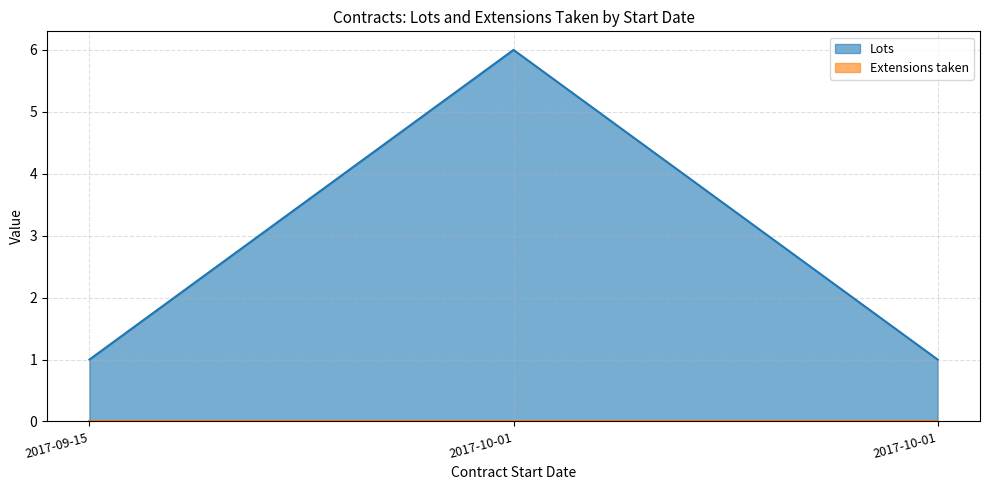

What is the label of the 2nd point from the right?

2017-10-01